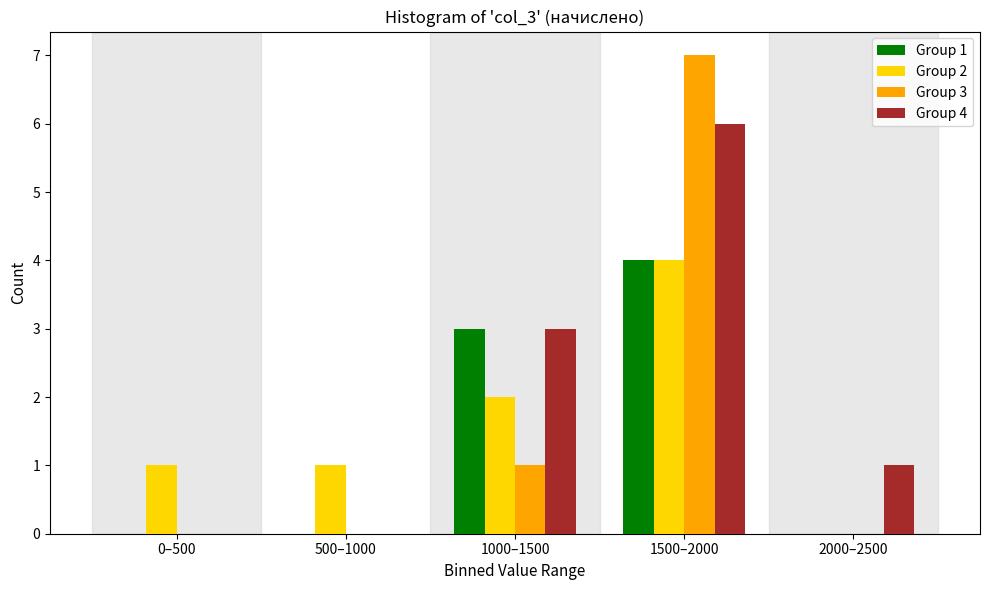

Reading left to right, transcribe all the data shown in this chart.

Group 1: 0–500=0	500–1000=0	1000–1500=3	1500–2000=4	2000–2500=0
Group 2: 0–500=1	500–1000=1	1000–1500=2	1500–2000=4	2000–2500=0
Group 3: 0–500=0	500–1000=0	1000–1500=1	1500–2000=7	2000–2500=0
Group 4: 0–500=0	500–1000=0	1000–1500=3	1500–2000=6	2000–2500=1